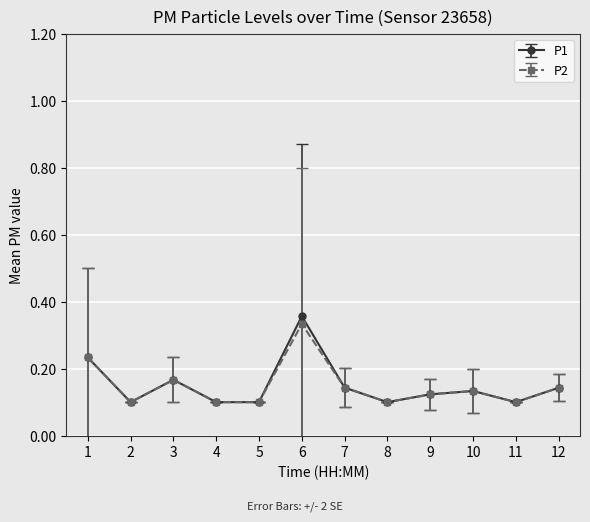

At which category is the sum across all series the highest?

6